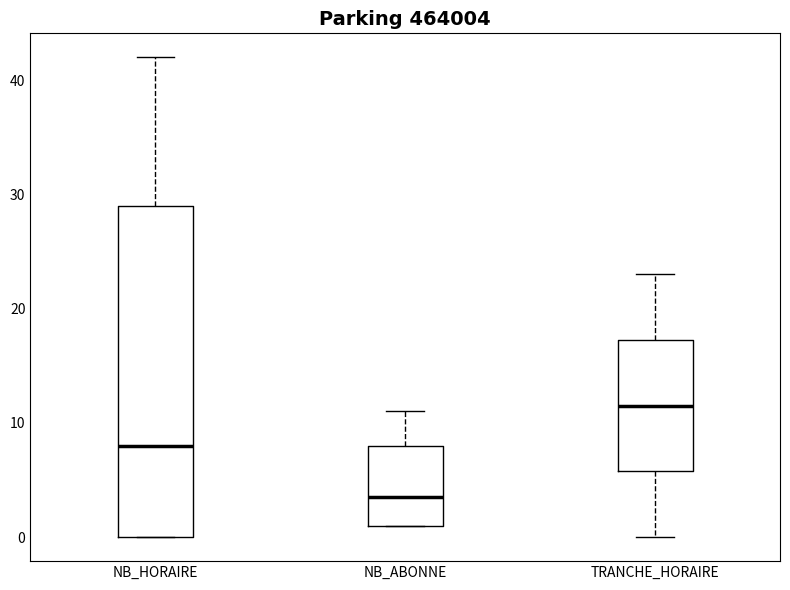

Reading left to right, read every box against the y-axis: the position of its median line, the range the box covers, and the ends of its whiskers. The values are not printed on the chart, so give them approximately, as read against the axis.

NB_HORAIRE: median 8, box 0 to 29, whiskers 0 to 42
NB_ABONNE: median 4, box 1 to 8, whiskers 1 to 11
TRANCHE_HORAIRE: median 12, box 6 to 17, whiskers 0 to 23